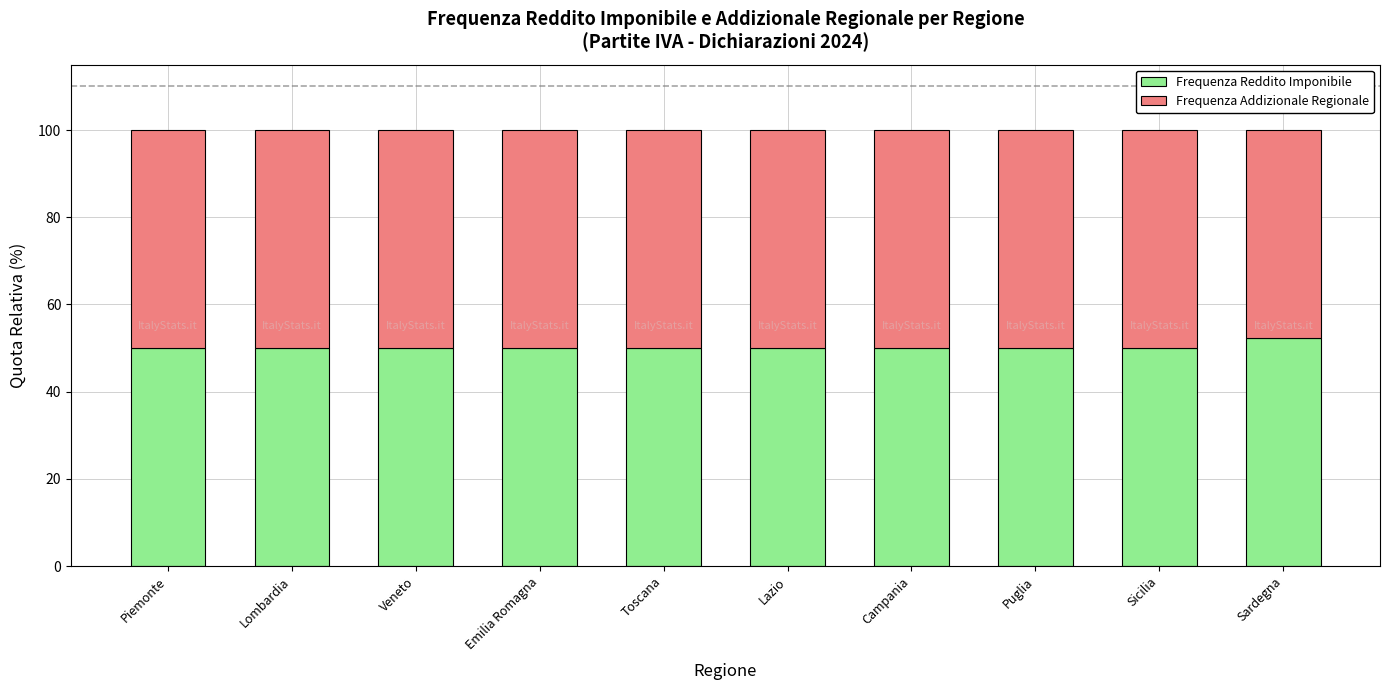

Are the bars horizontal?

No